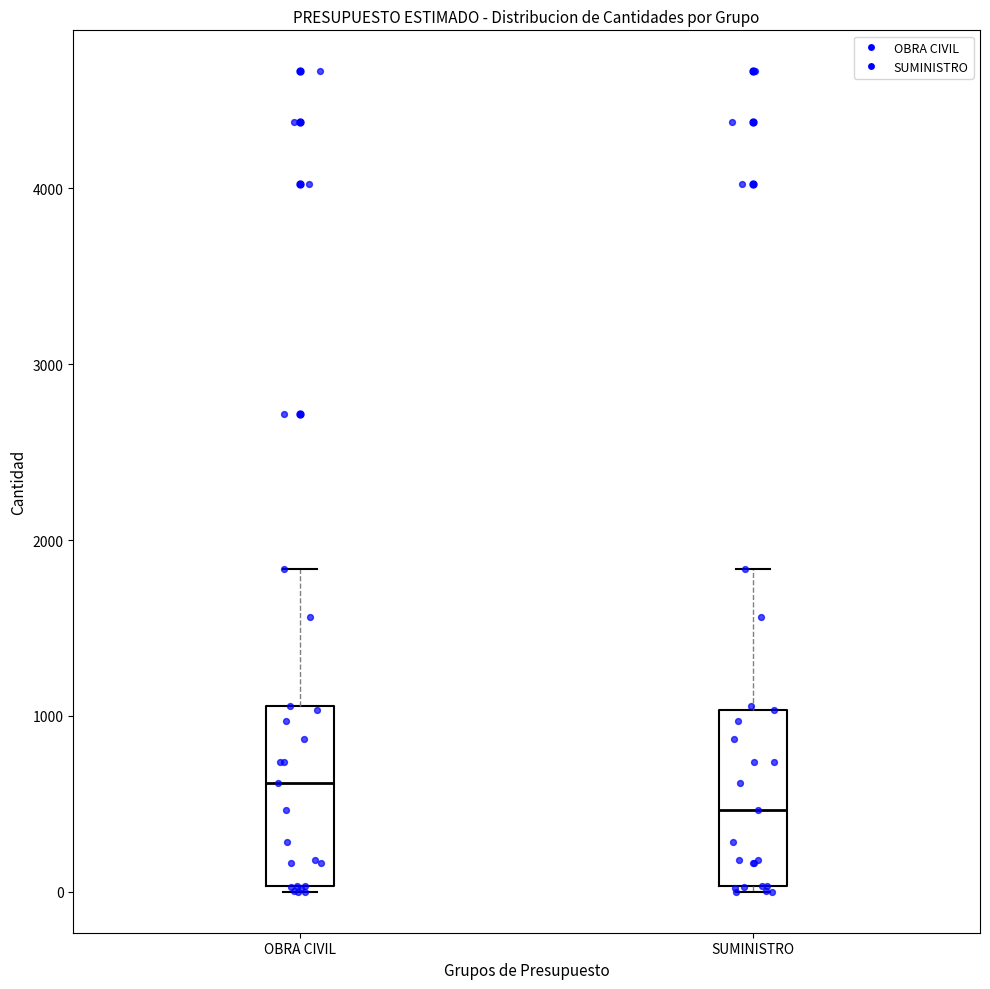

Reading left to right, read every box against the y-axis: the position of its median line, the range the box covers, and the ends of its whiskers. The values are not printed on the chart, so give them approximately, as read against the axis.

OBRA CIVIL: median 600, box 0 to 1100, whiskers 0 (just below the box's lower edge) to 1800
SUMINISTRO: median 500, box 0 to 1000, whiskers 0 (just below the box's lower edge) to 1800